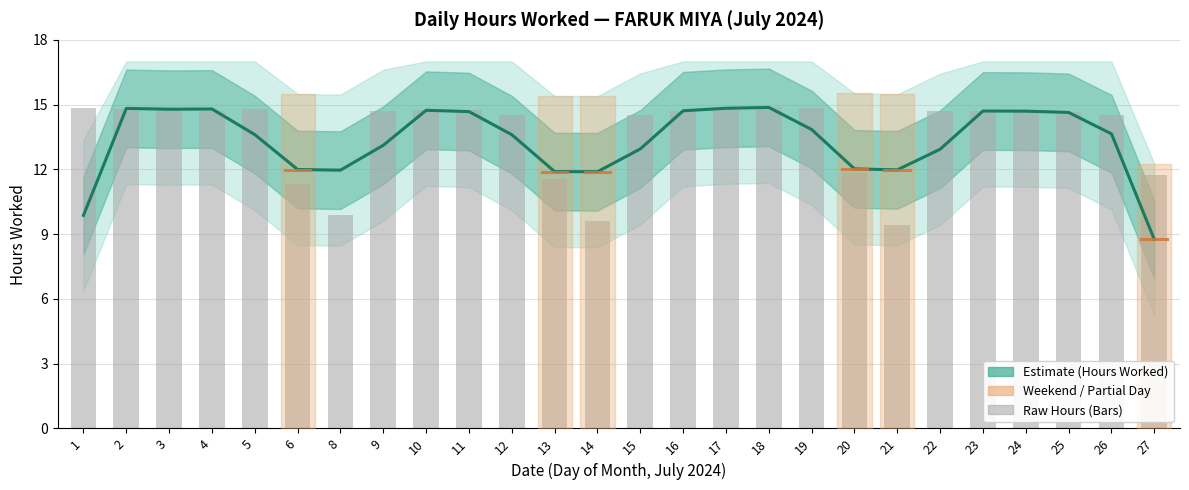

How many bars are there in total?

26